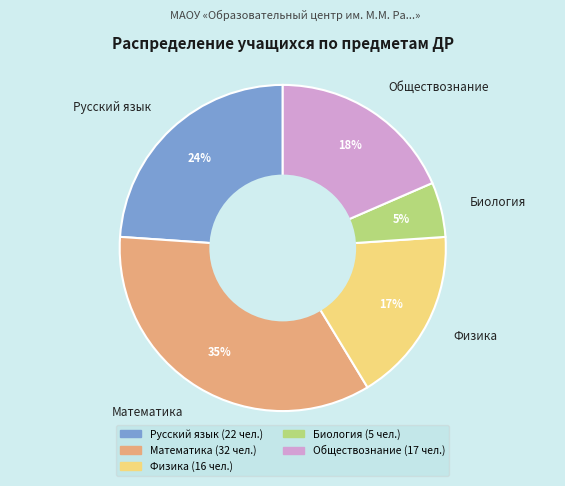

Approximately how many times larger is the value at Обществознание compared to Математика?

0.5